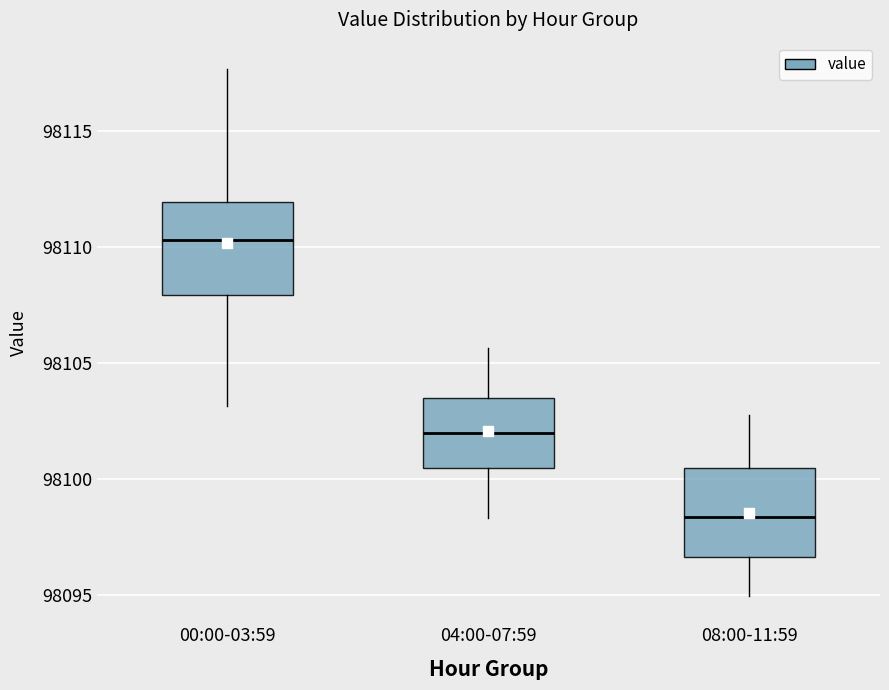

Reading left to right, read every box against the y-axis: the position of its median line, the range the box covers, and the ends of its whiskers. The values are not printed on the chart, so give them approximately, as read against the axis.

00:00-03:59: median 98110.5, box 98108.0 to 98112.0, whiskers 98103.0 to 98117.5
04:00-07:59: median 98102.0, box 98100.5 to 98103.5, whiskers 98098.5 to 98105.5
08:00-11:59: median 98098.5, box 98096.5 to 98100.5, whiskers 98095.0 to 98103.0